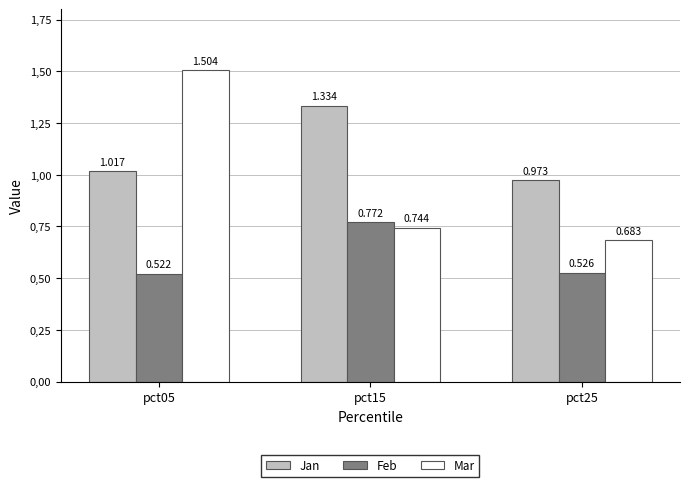

Are the bars grouped side by side (vs. stacked)?

Yes